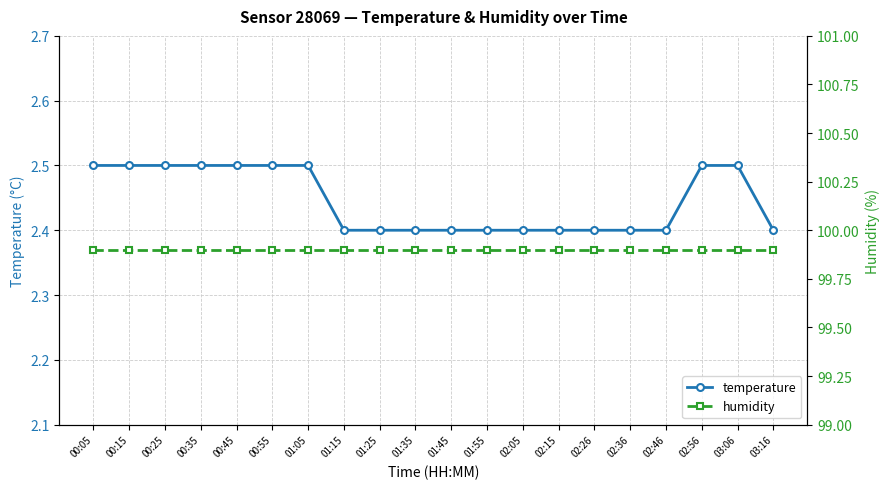

What value does the humidity series have at 00:45?

99.9